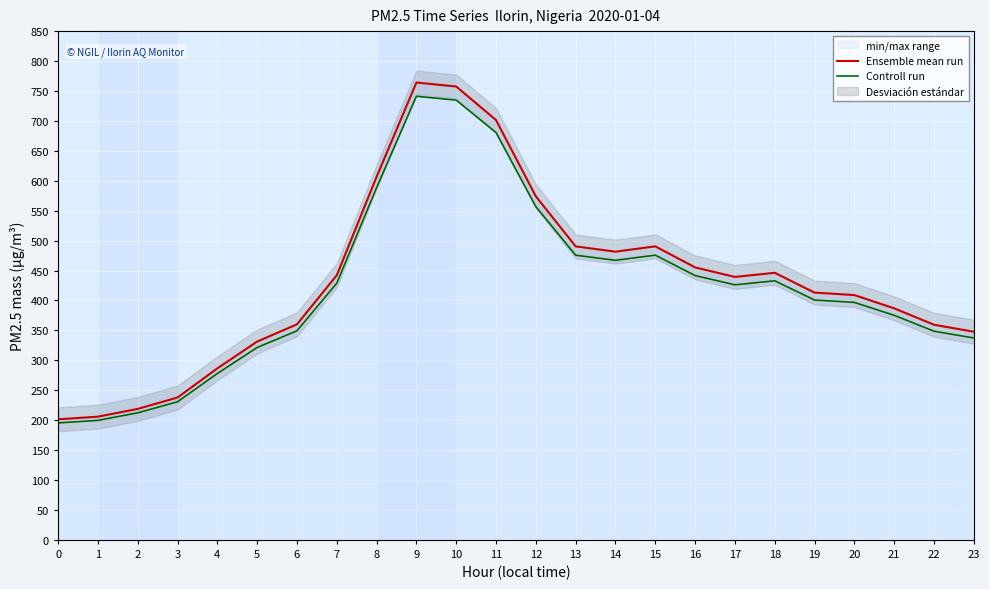

At which category does Controll run reach its first local peak?

9